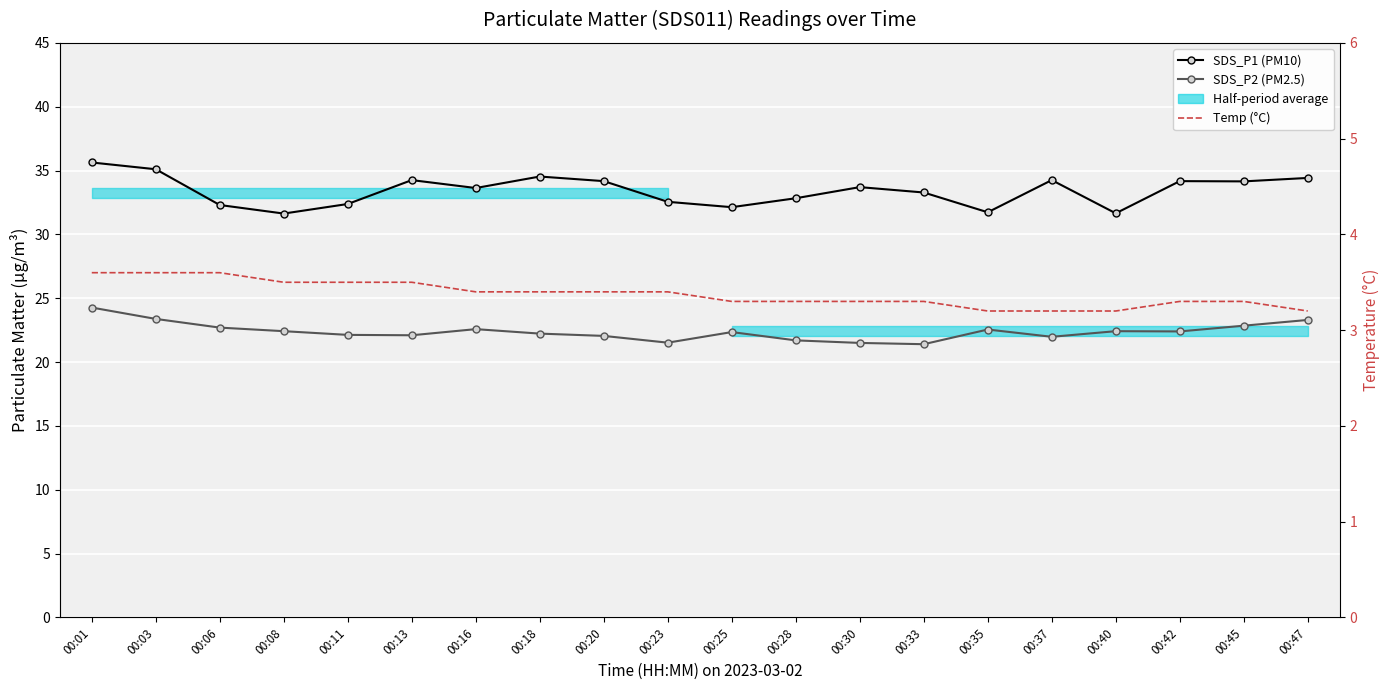

What is the average value of the SDS_P2 (PM2.5) series?

22.4